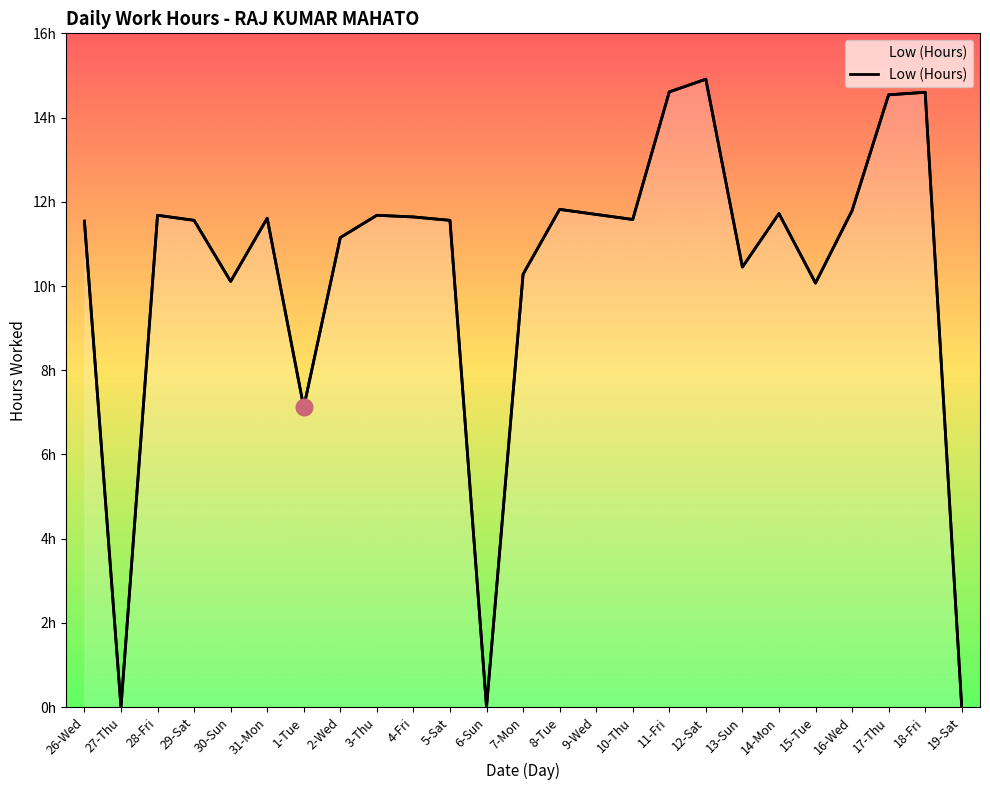

List the labels in order of value, largest first.

12-Sat, 11-Fri, 18-Fri, 17-Thu, 8-Tue, 16-Wed, 14-Mon, 9-Wed, 28-Fri, 3-Thu, 4-Fri, 31-Mon, 10-Thu, 29-Sat, 5-Sat, 26-Wed, 2-Wed, 13-Sun, 7-Mon, 30-Sun, 15-Tue, 1-Tue, 27-Thu, 6-Sun, 19-Sat